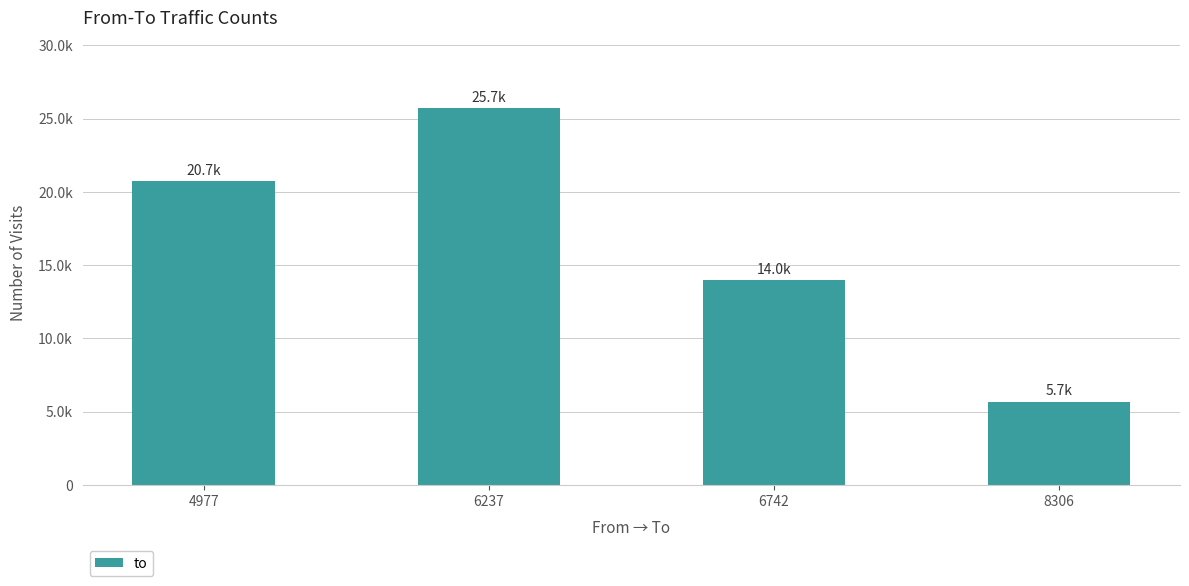

Does the chart contain any negative values?

No